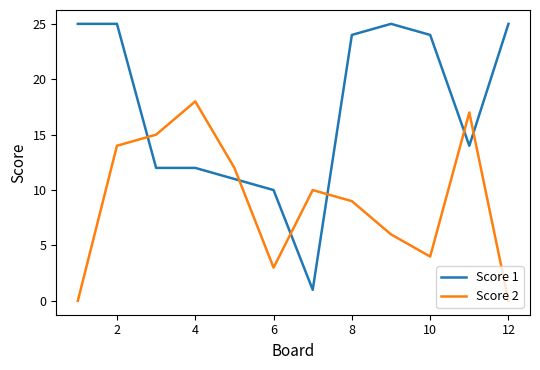

List the series in order of their peak value, lowest first.

Score 2, Score 1